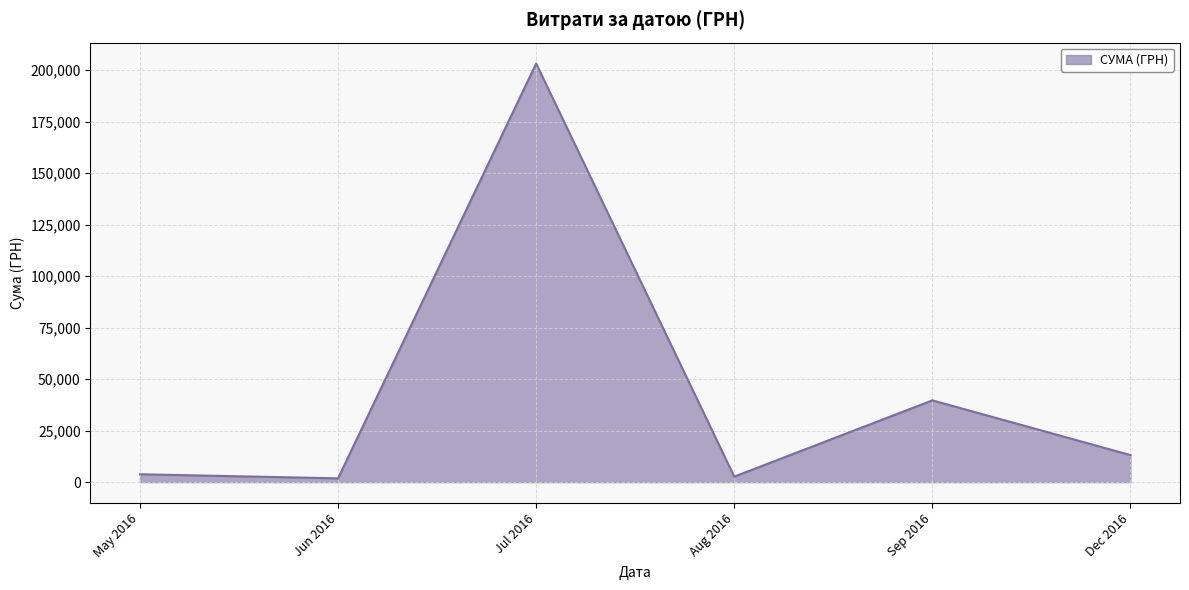

Where is the data nearest to the value 102546?

Sep 2016